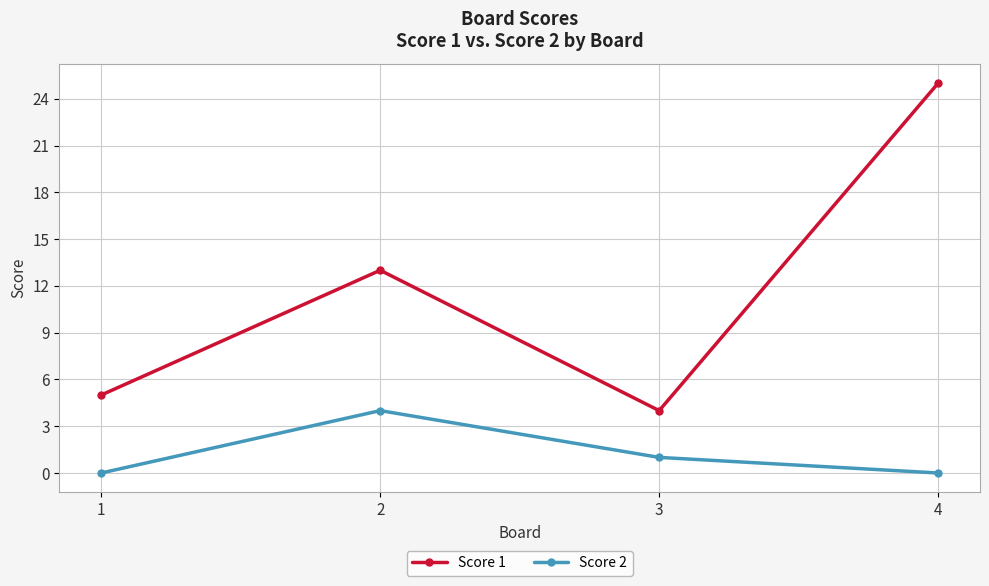

True or false: Score 2 and Score 1 intersect in this chart.

False